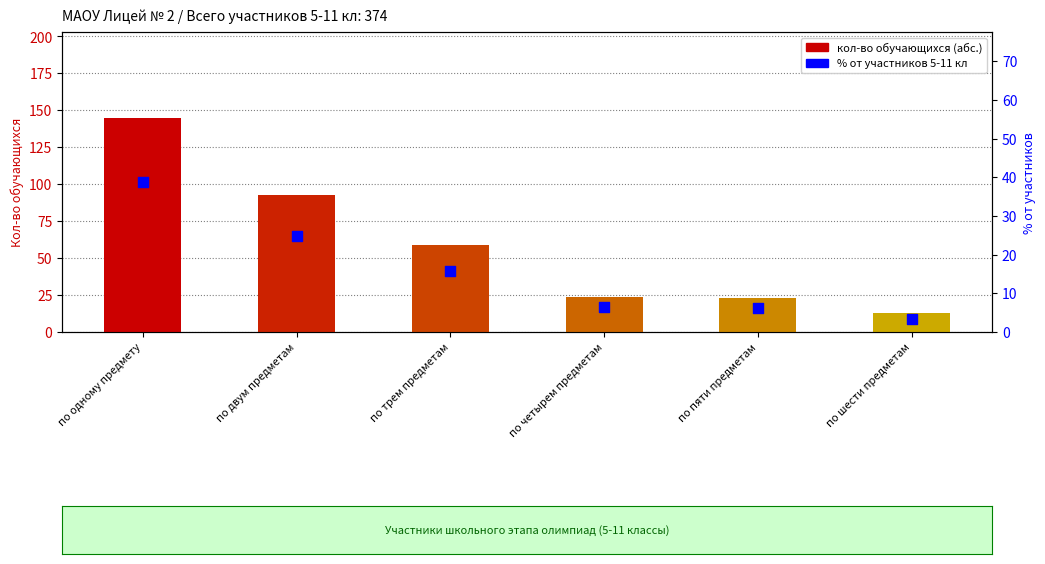

Approximately how many times larger is the value at по четырем предметам compared to по шести предметам?

1.8